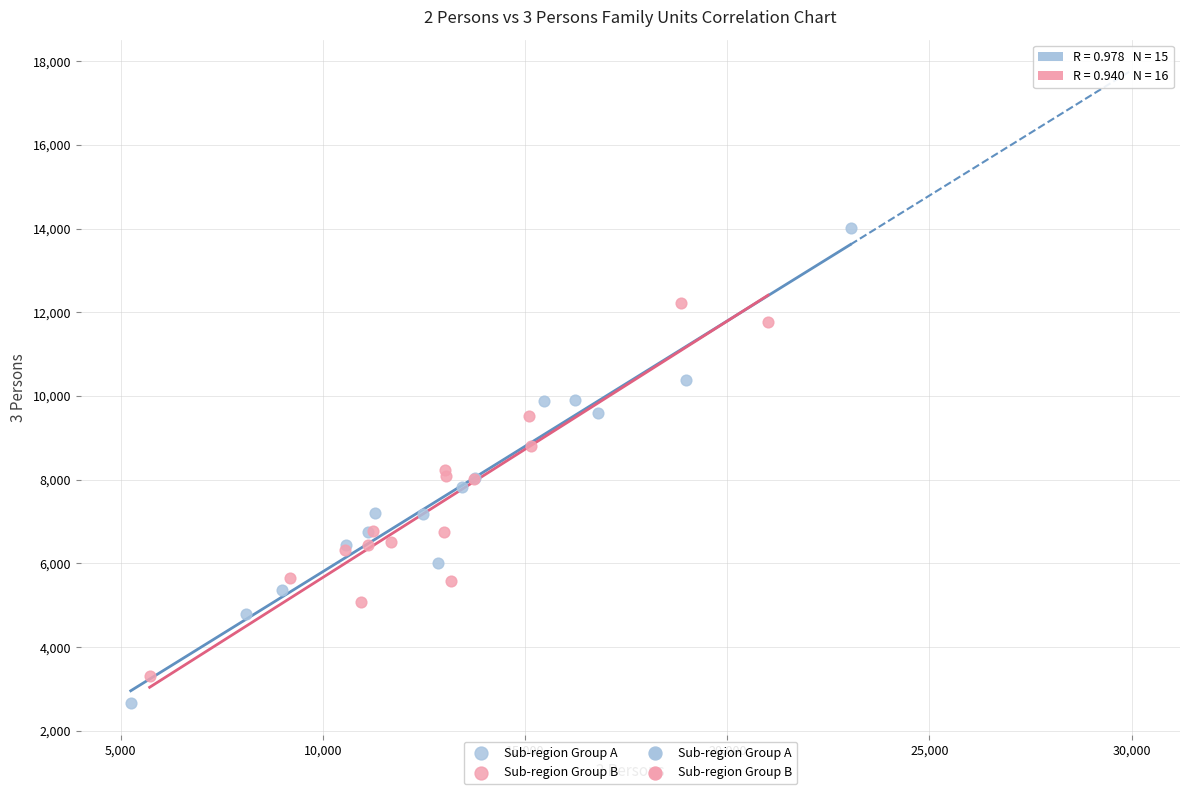

Which series reaches the minimum Y coordinate?

Sub-region Group A